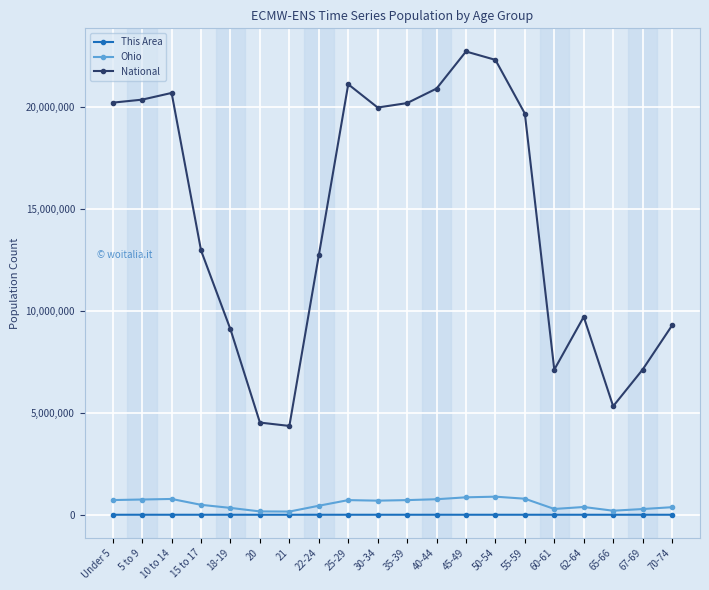

Is the value of National at 18-19 greater than the value of Ohio at 40-44?

Yes